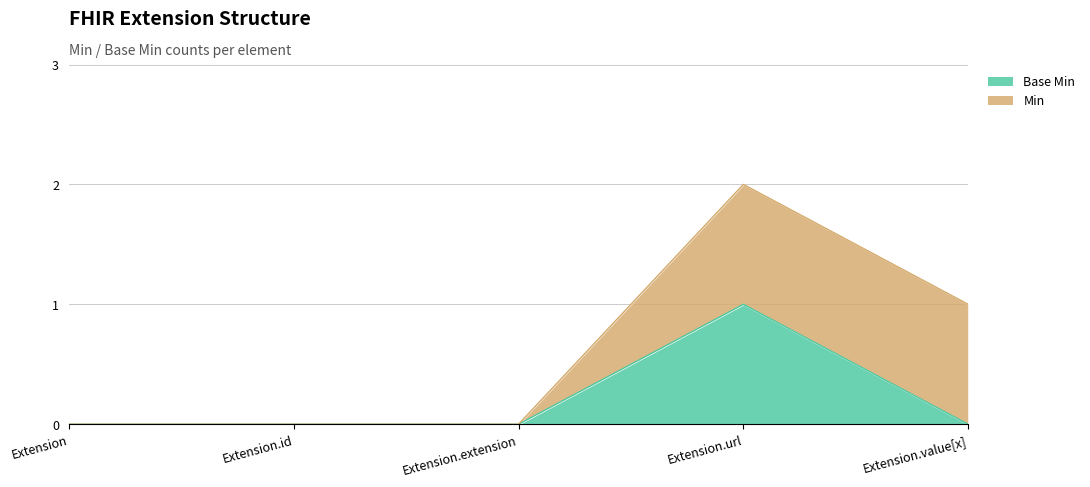

List the labels in order of value, largest first.

Extension.url, Extension, Extension.id, Extension.extension, Extension.value[x]